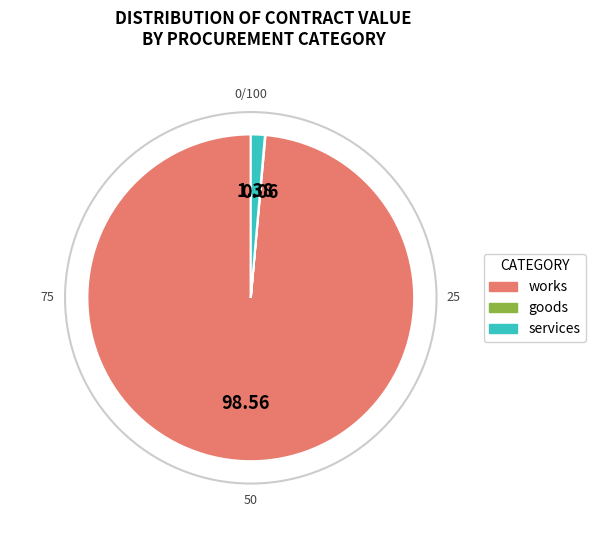

Is there any slice that represents more than half of the pie?

Yes